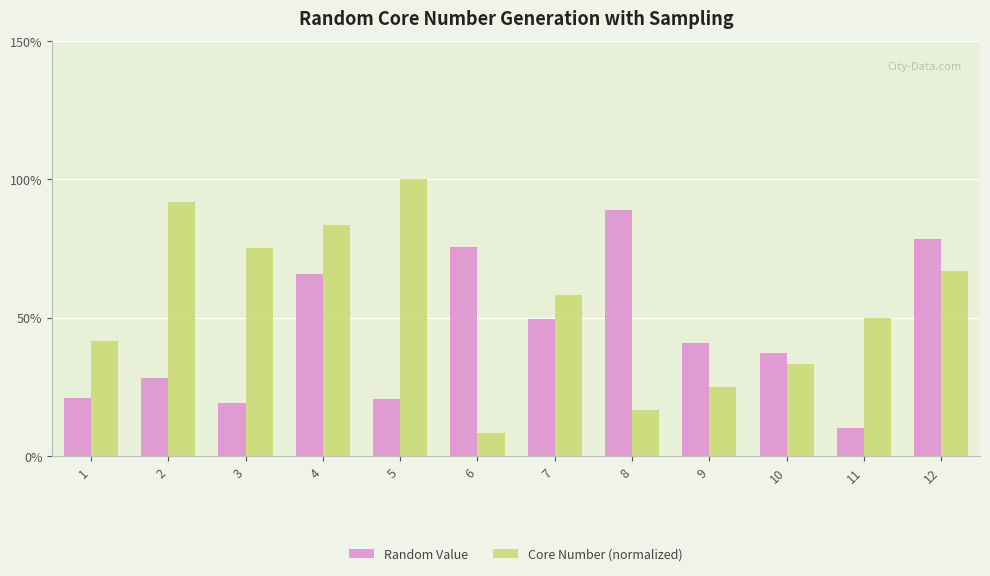

What is the average value of the Core Number (normalized) series?

0.5